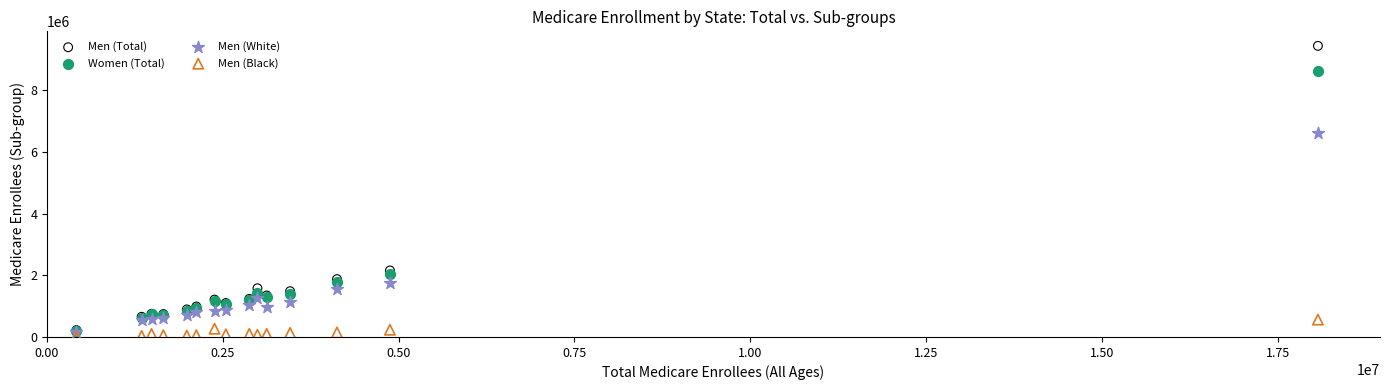

What are all the series names shown in the legend?

Men (Total), Women (Total), Men (White), Men (Black)